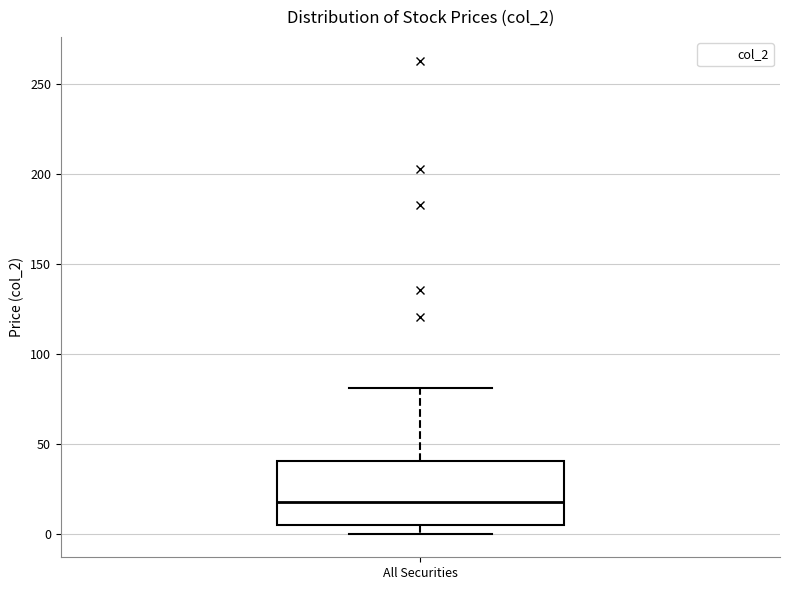

Where does the upper whisker of the box for All Securities end on the y-axis? The values are not printed on the chart, so give them approximately, as read against the axis.

80